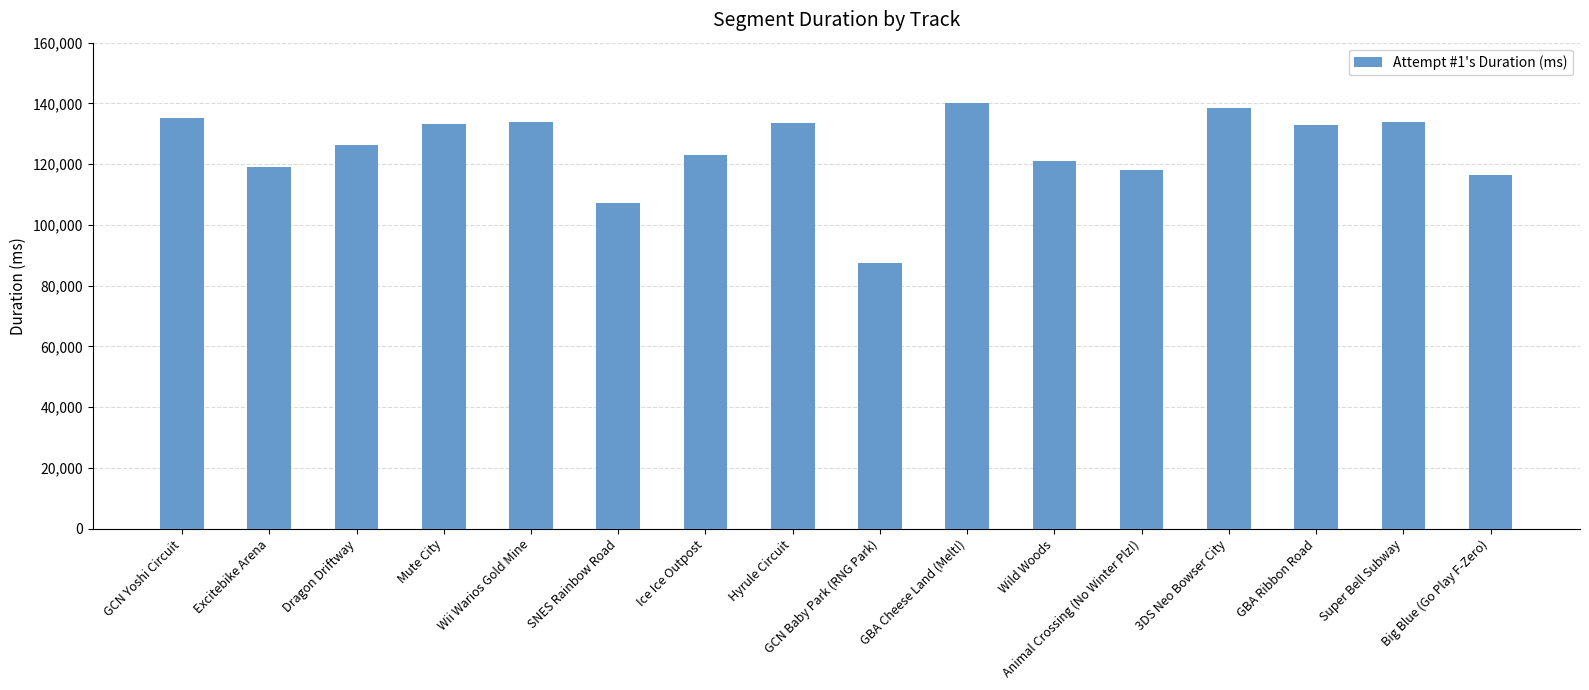

What is the approximate value at GBA Ribbon Road?

132976